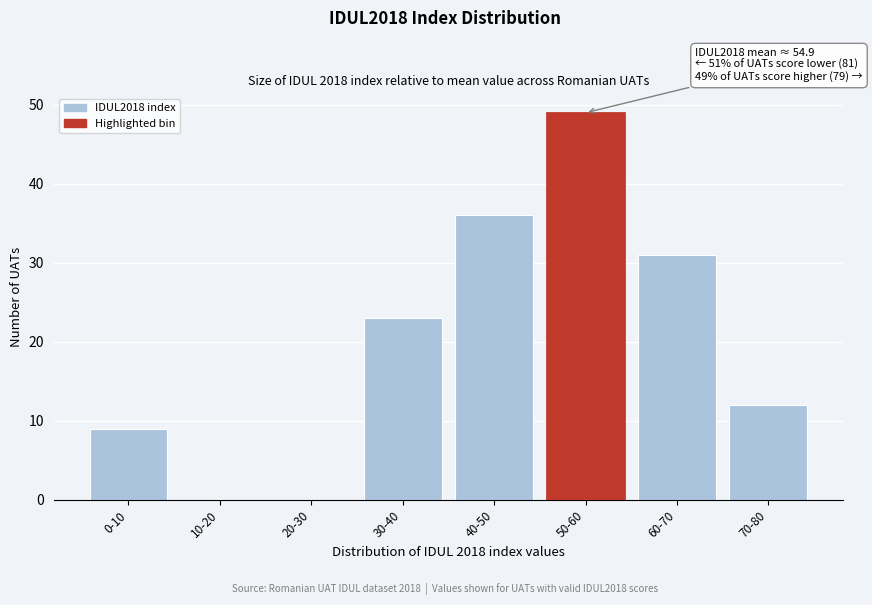

Reading right to left, list all the values displayed in this chart.

70-80=12	60-70=31	50-60=49	40-50=36	30-40=23	20-30=0	10-20=0	0-10=9